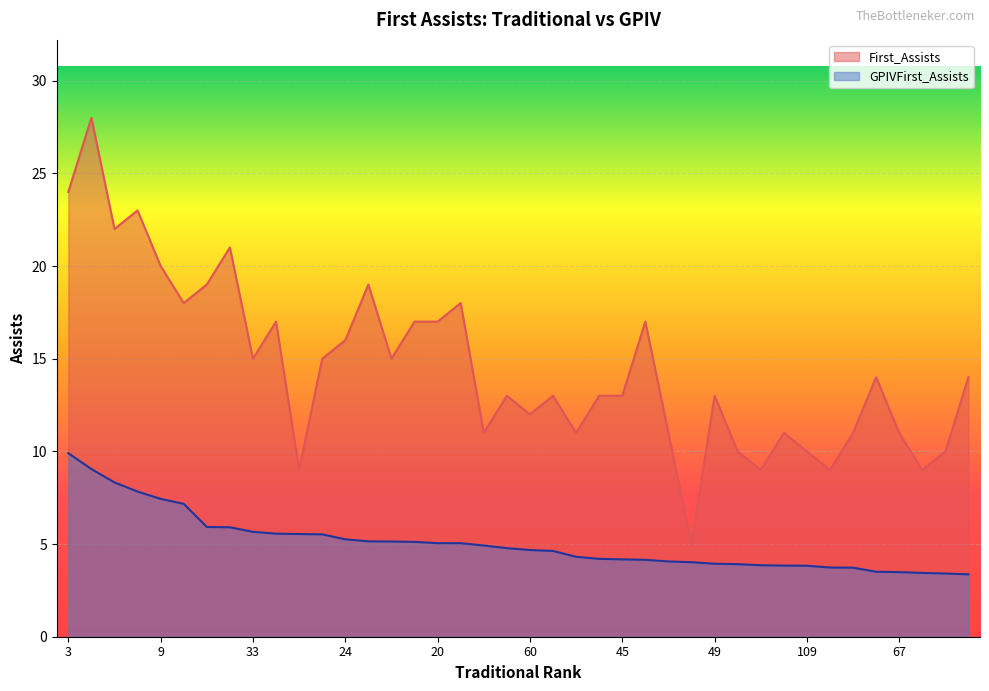

What is the highest value of the GPIVFirst_Assists series?

9.9